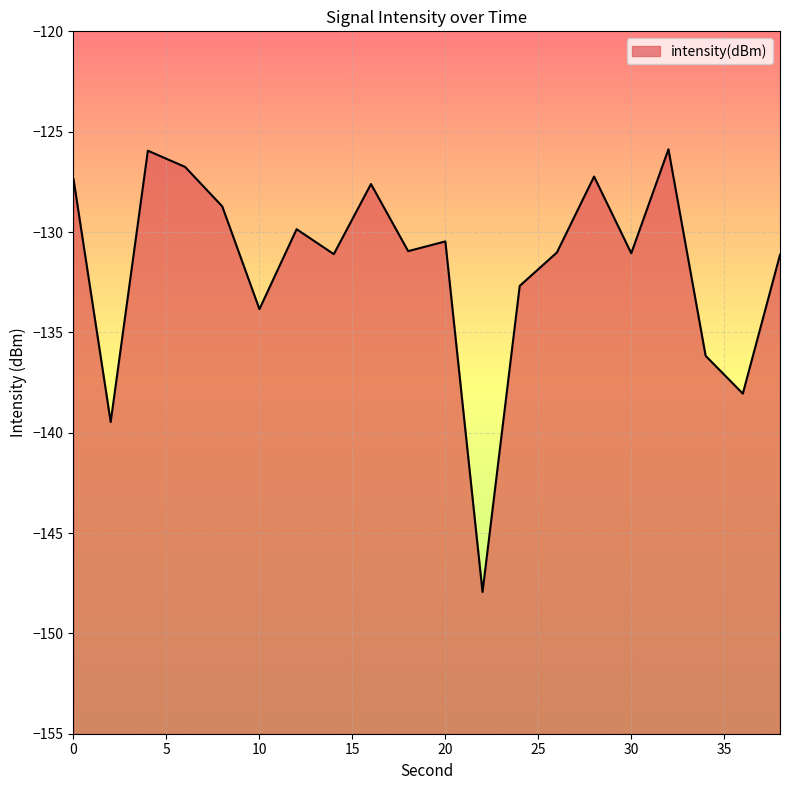

Which label corresponds to the smallest value in the chart?

22